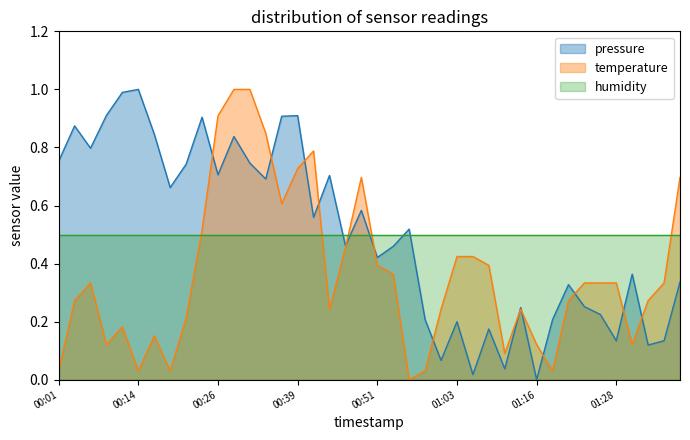

At 00:39, list the series in order from smallest to largest.

humidity, temperature, pressure